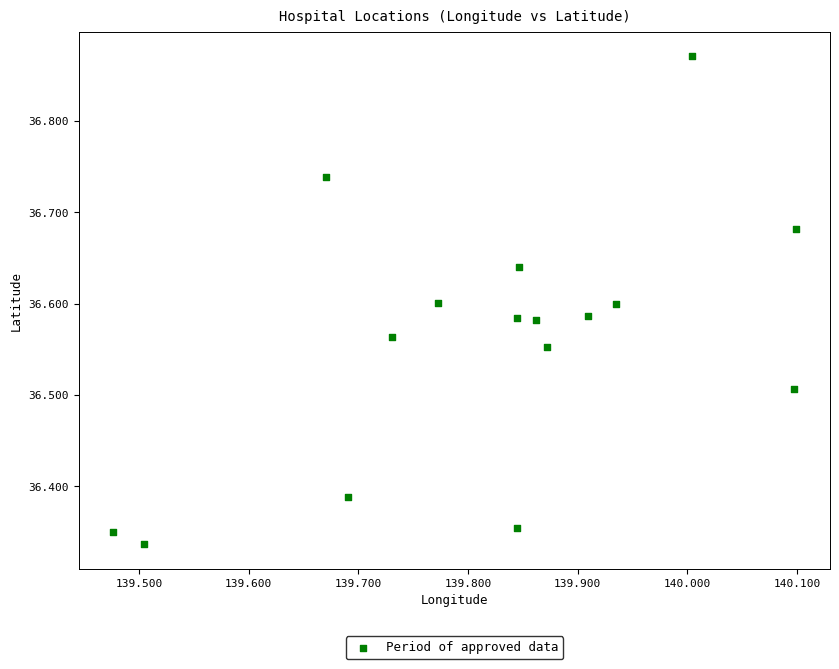

What is the range of X values (max minus min)?

0.6